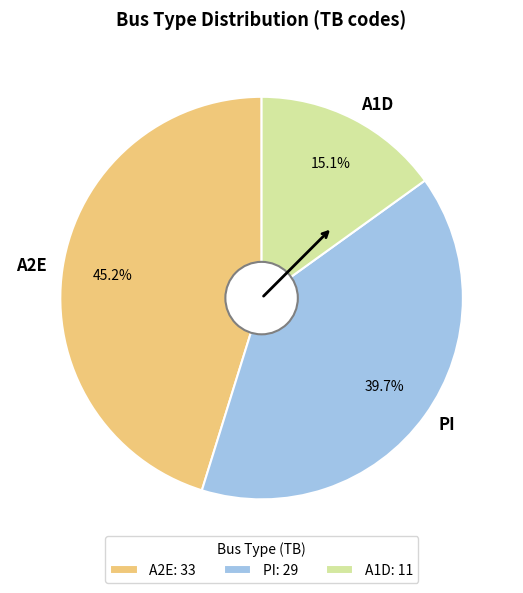

True or false: A1D accounts for 15% of the total.

True